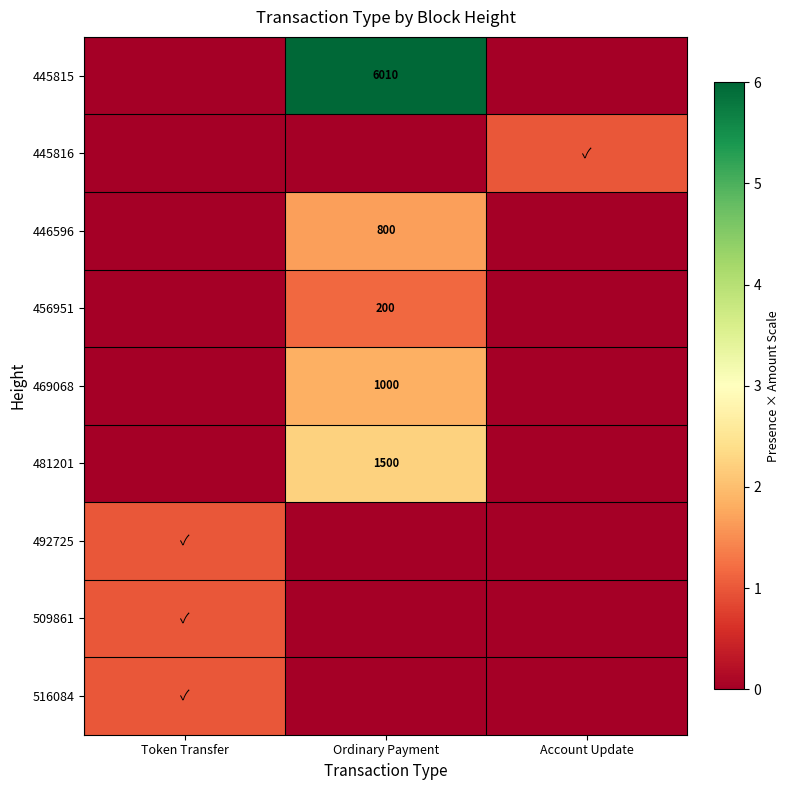

The 456951 series shows 200 at Ordinary Payment. True or false?

True